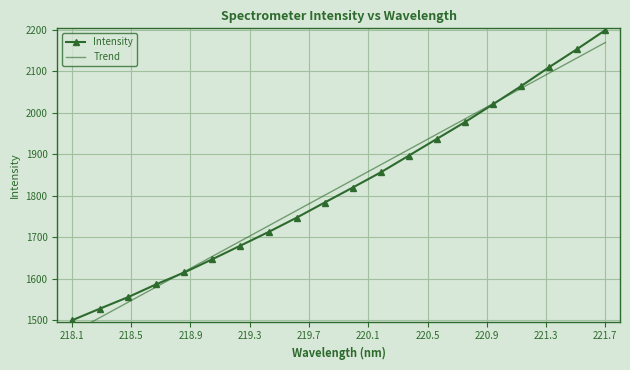

List the series in order of their overall mean, lowest first.

Trend, Intensity